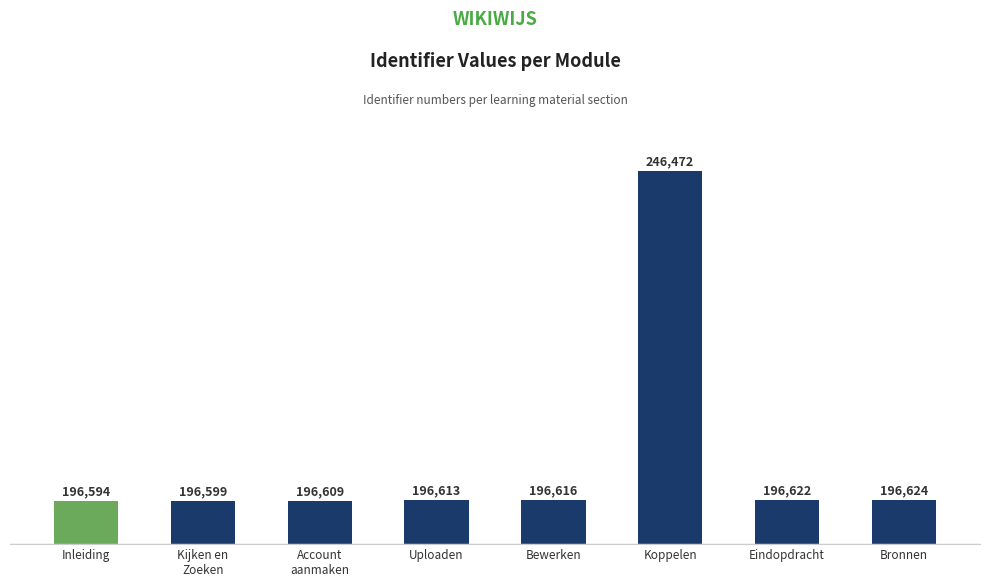

What is the difference between the second highest and second lowest values?

25